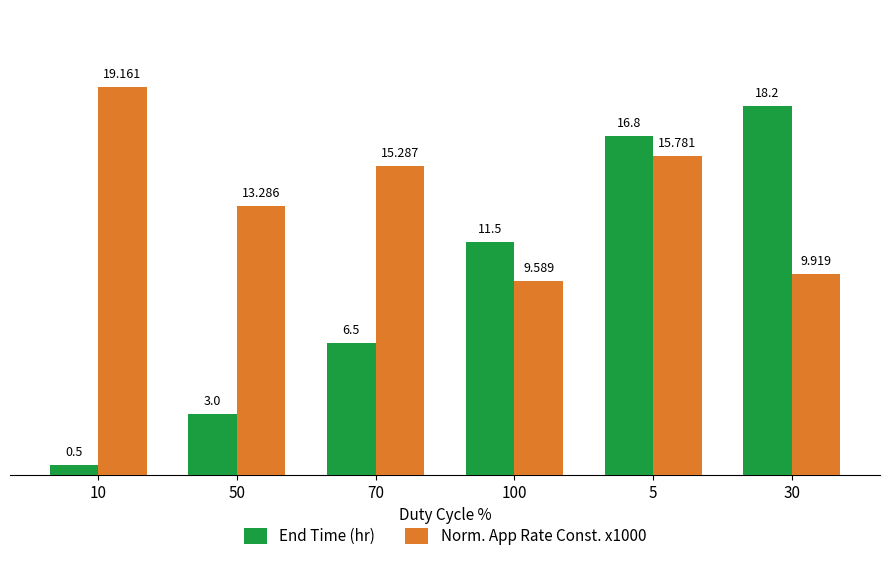

Does the chart contain stacked bars?

No